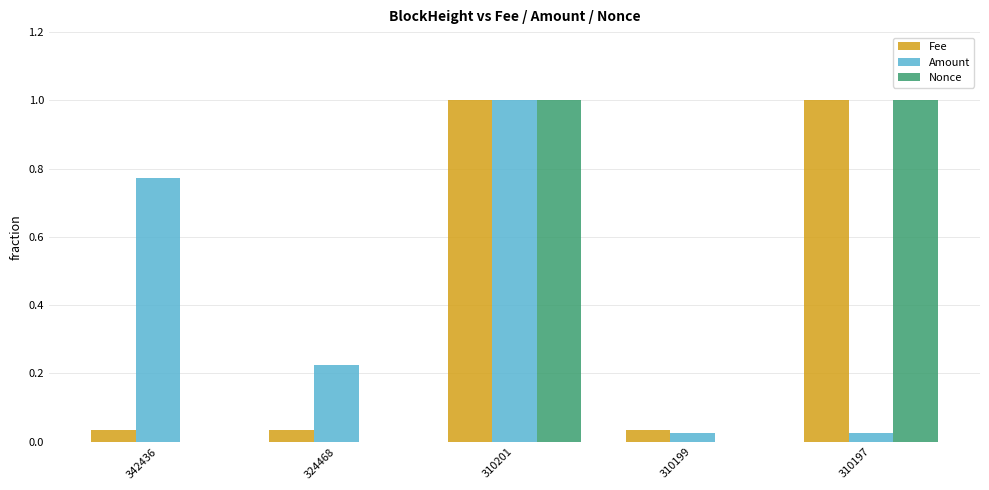

How many groups of bars are there?

5